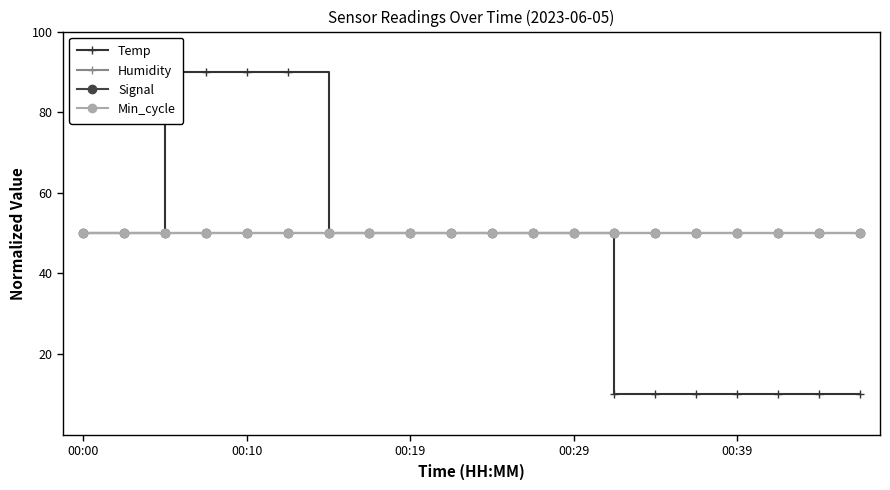

Which series has the largest range (max minus min)?

Temp